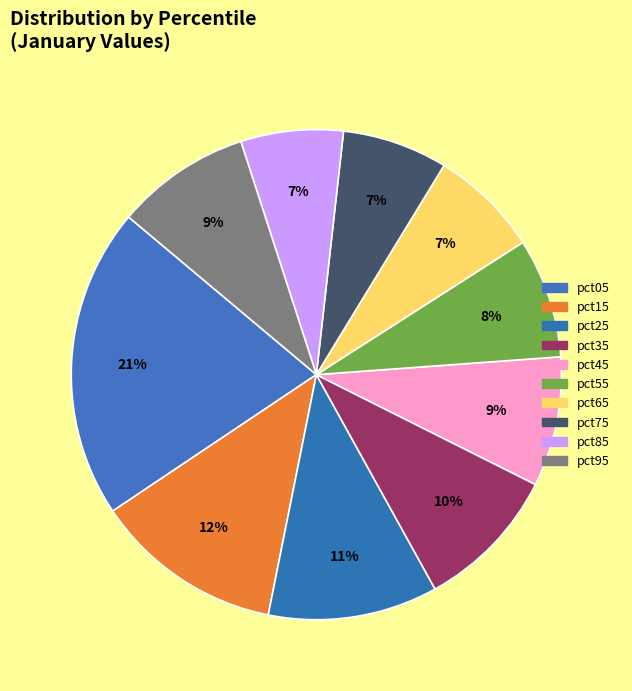

The pct65 slice represents 14% of the pie. True or false?

False